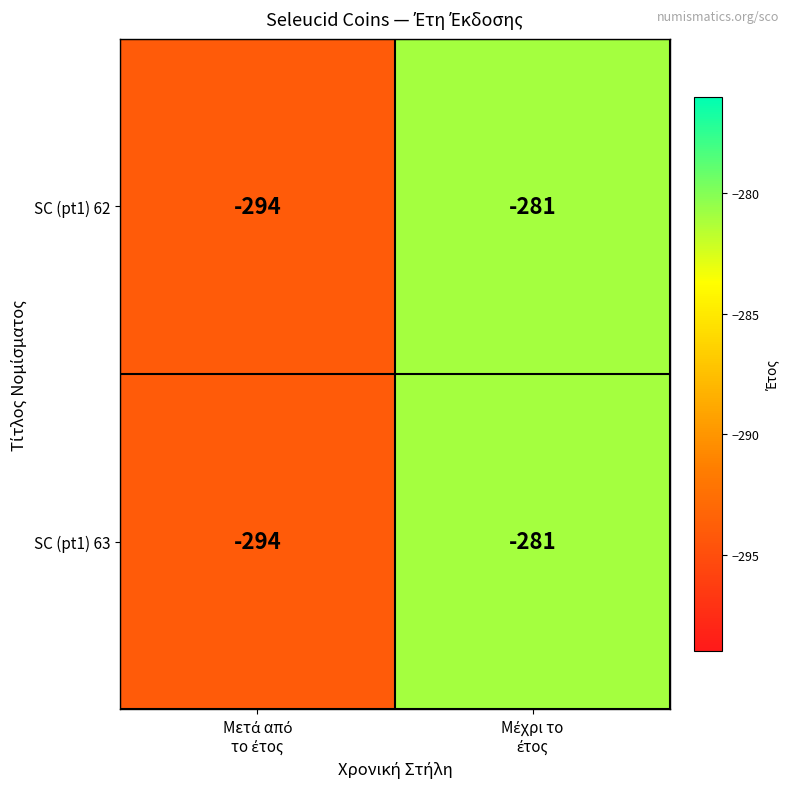

What is the sum of all SC (pt1) 62 values?

-575